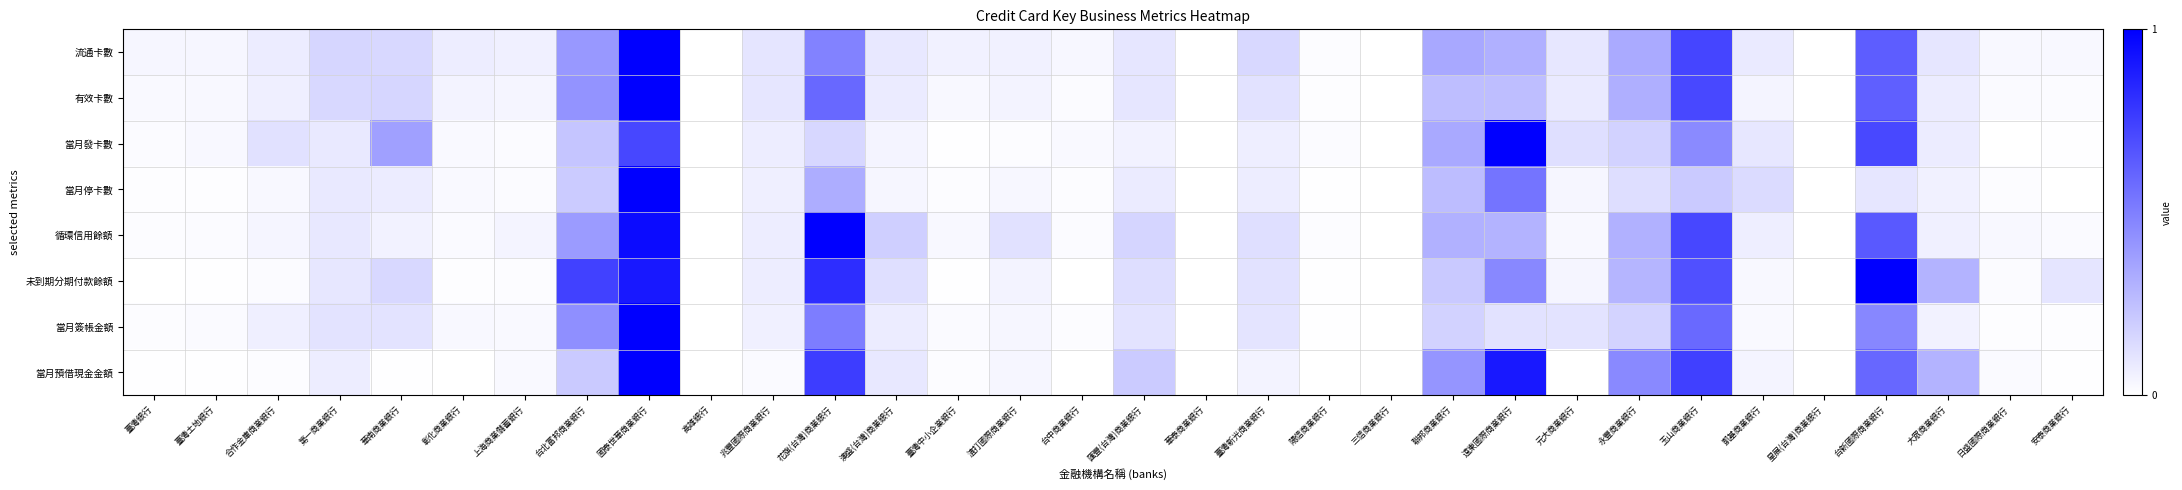

Count the number of categories in the chart.

32